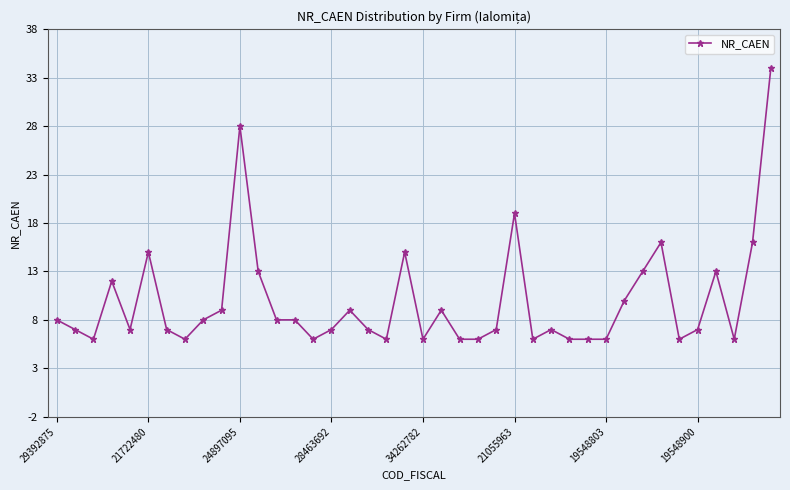

How many series are shown in this chart?

1